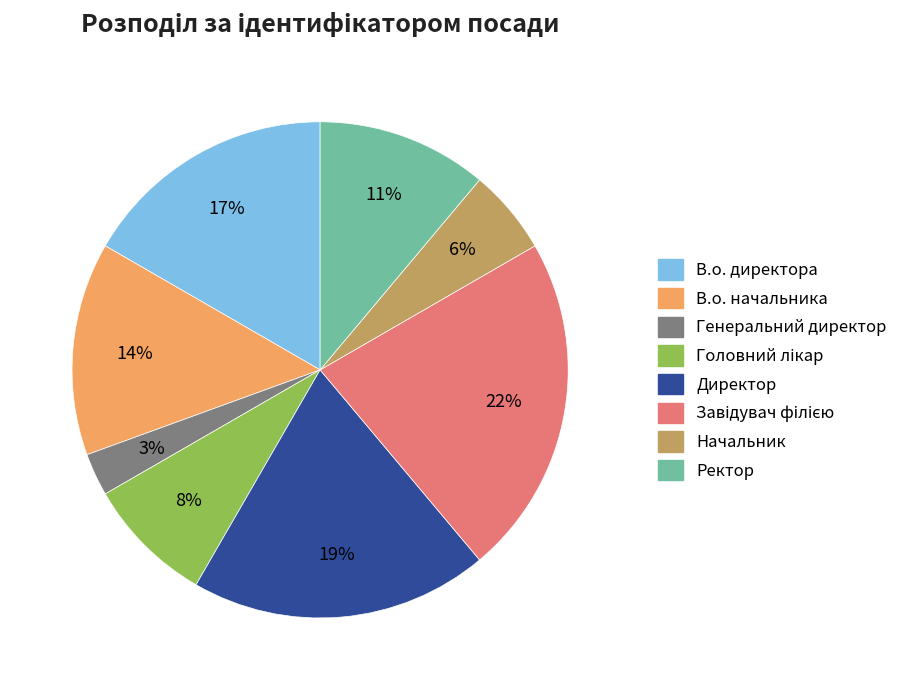

Is it true that В.о. начальника is 14% of the pie?

True